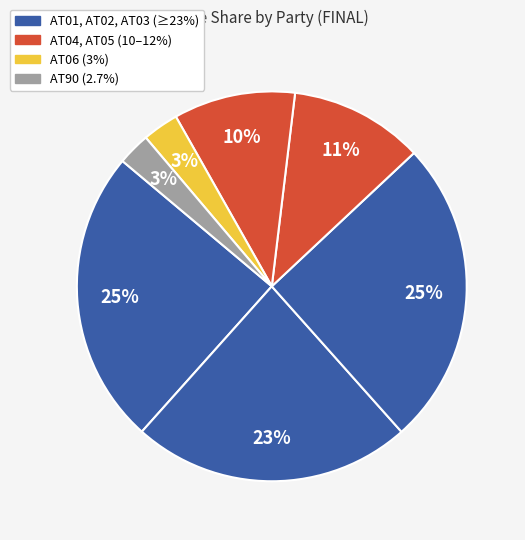

How many slices are in this pie chart?

7